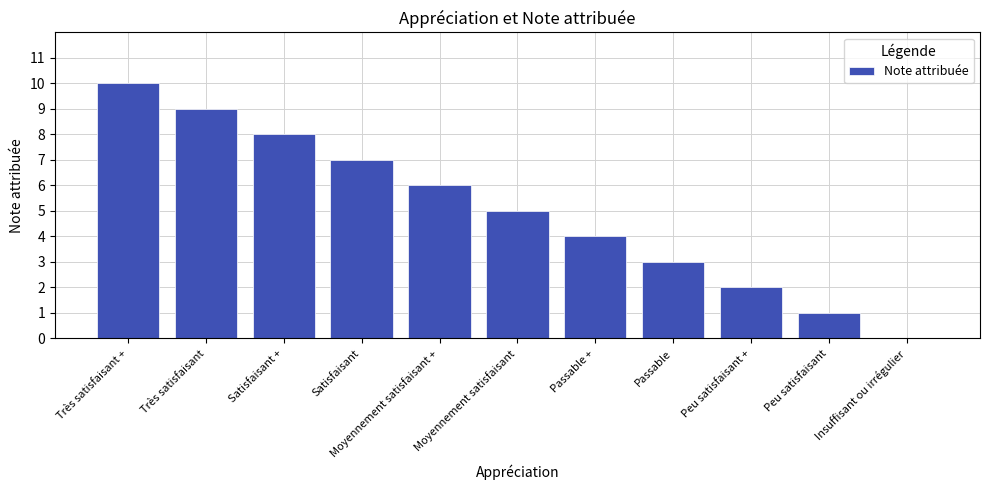

What is the average value?

5